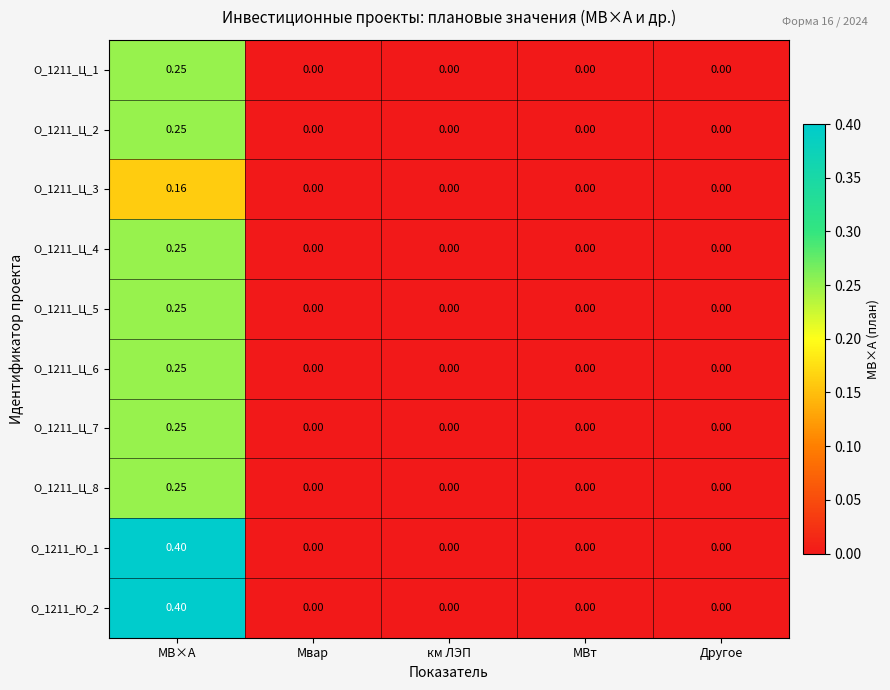

Is the value of О_1211_Ц_3 at МВ×А greater than the value of О_1211_Ц_2 at МВт?

Yes